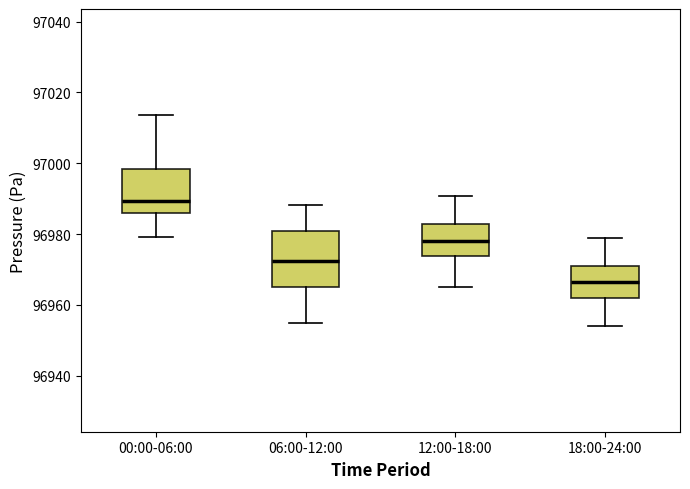

Which box has the highest median line?

00:00-06:00